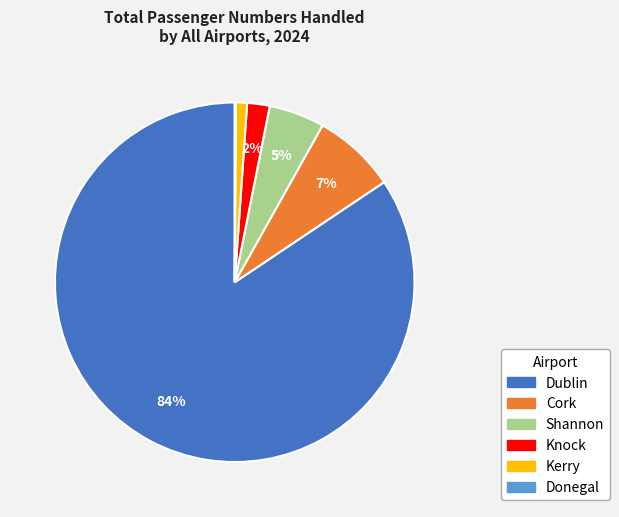

To the nearest percent, what is the difference between the Knock and Shannon slice percentages?

3%